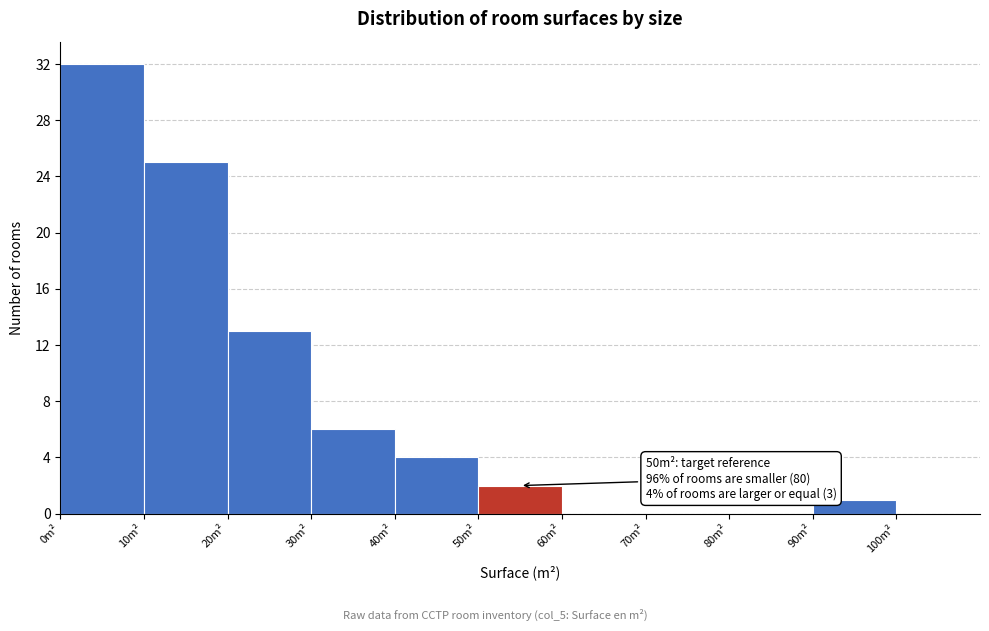

Over which range of the x-axis is the bar tallest?

0 to 10